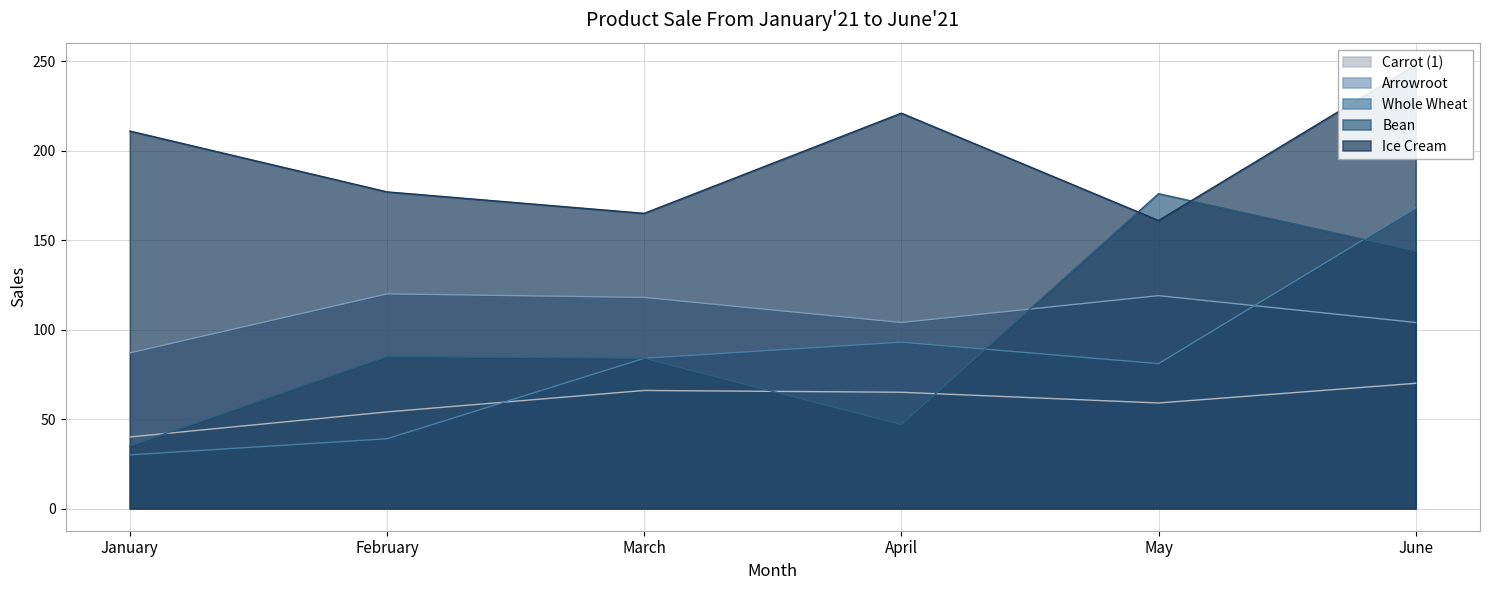

What are all the series names shown in the legend?

Carrot (1), Arrowroot, Whole Wheat, Bean, Ice Cream